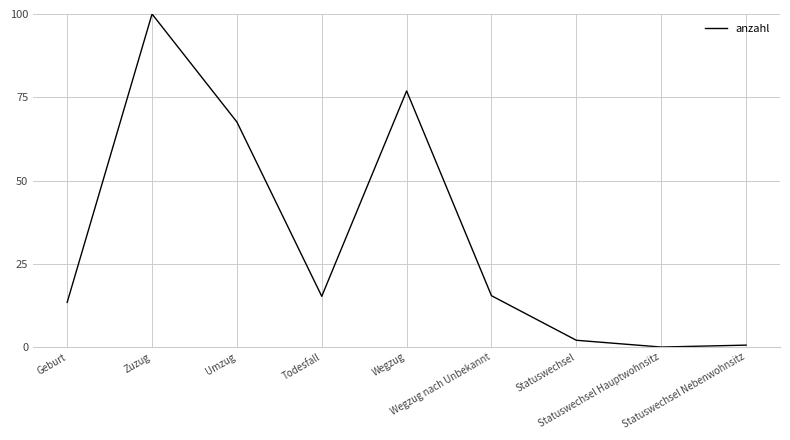

List the labels in order of value, smallest first.

Statuswechsel Hauptwohnsitz, Statuswechsel Nebenwohnsitz, Statuswechsel, Geburt, Todesfall, Wegzug nach Unbekannt, Umzug, Wegzug, Zuzug